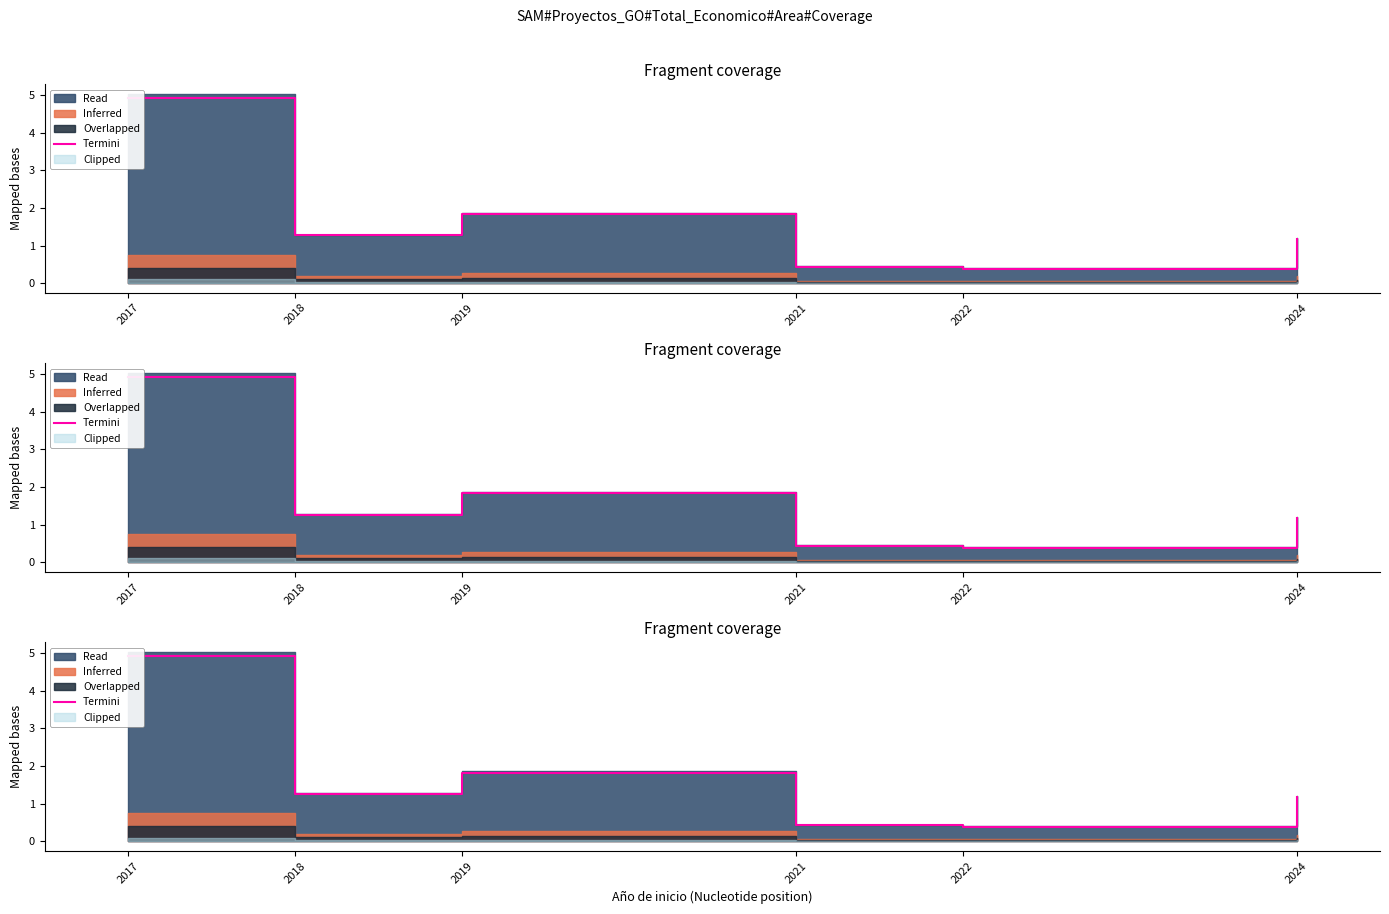

Read the value at 2021.

0.4